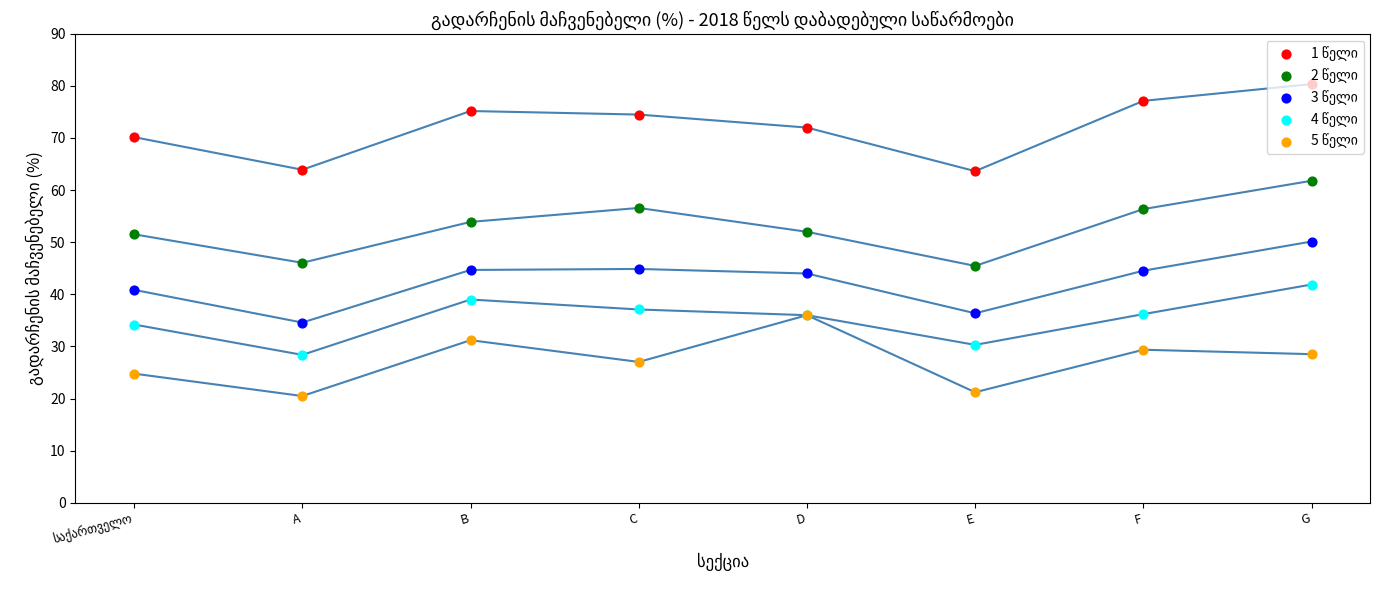

Is the value of 1 წელი at F greater than the value of 3 წელი at D?

Yes